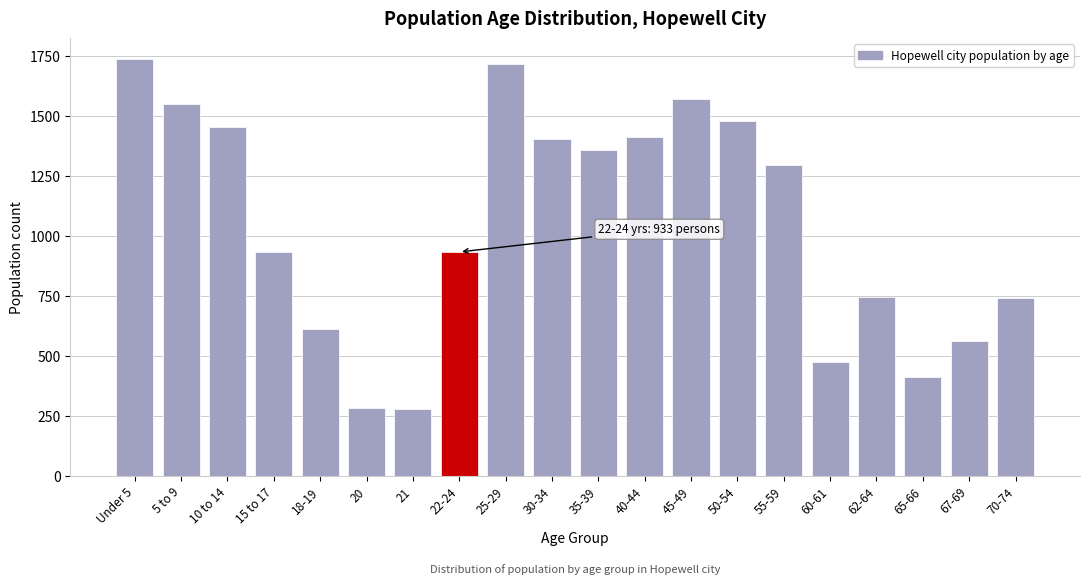

What is the change in value from 30-34 to 62-64?

-659